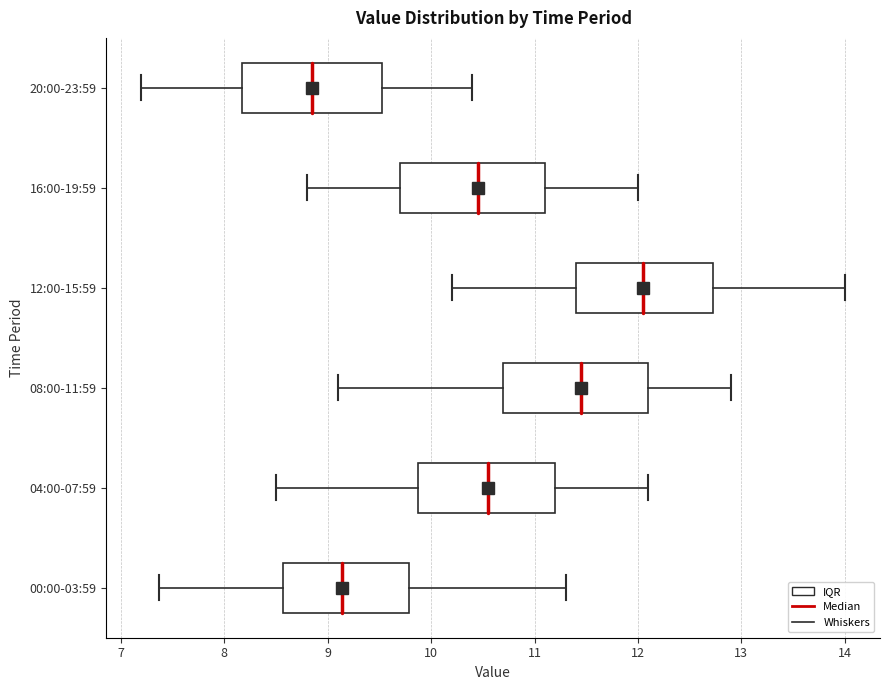

Reading bottom to top, read every box against the x-axis: the position of its median line, the range the box covers, and the ends of its whiskers. The values are not printed on the chart, so give them approximately, as read against the axis.

00:00-03:59: median 9.1, box 8.6 to 9.8, whiskers 7.4 to 11.3
04:00-07:59: median 10.6, box 9.9 to 11.2, whiskers 8.5 to 12.1
08:00-11:59: median 11.5, box 10.7 to 12.1, whiskers 9.1 to 12.9
12:00-15:59: median 12.1, box 11.4 to 12.7, whiskers 10.2 to 14.0
16:00-19:59: median 10.5, box 9.7 to 11.1, whiskers 8.8 to 12.0
20:00-23:59: median 8.9, box 8.2 to 9.5, whiskers 7.2 to 10.4